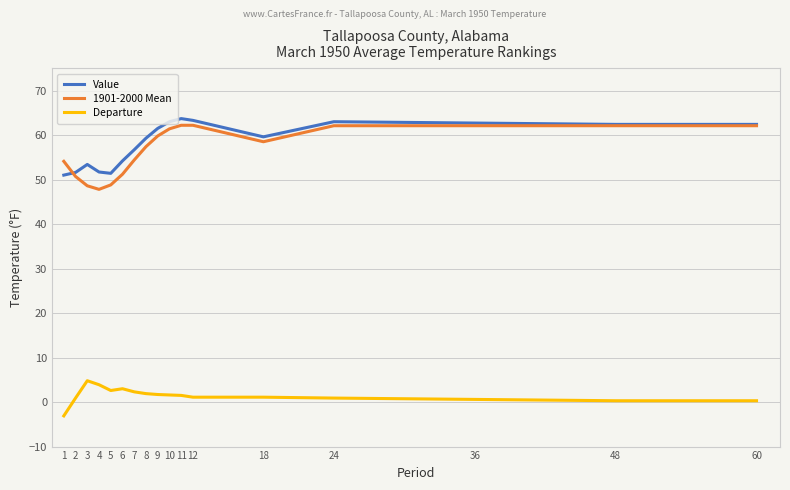

What is the greatest value displayed?

63.7